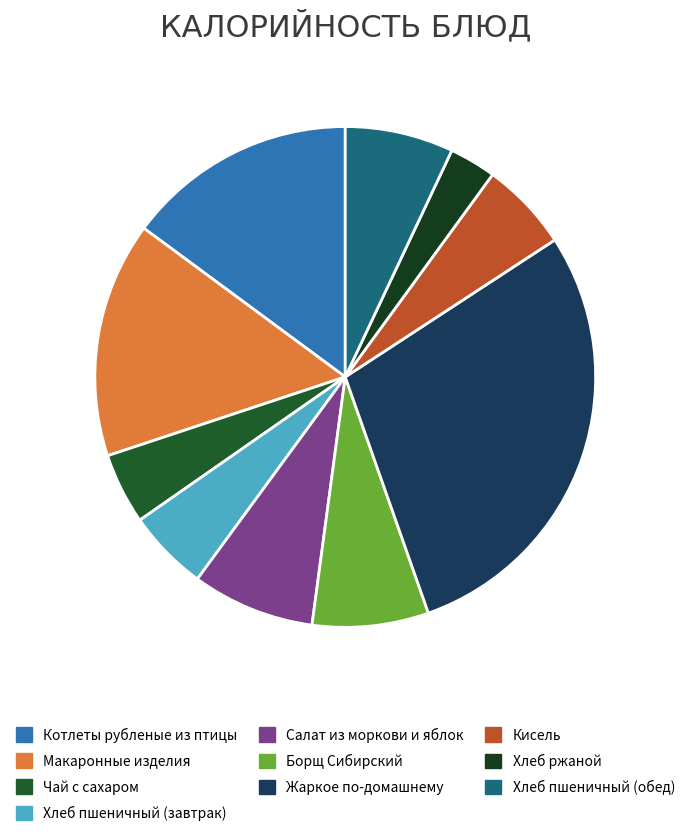

What percentage is the Жаркое по-домашнему slice, to the nearest percent?

29%